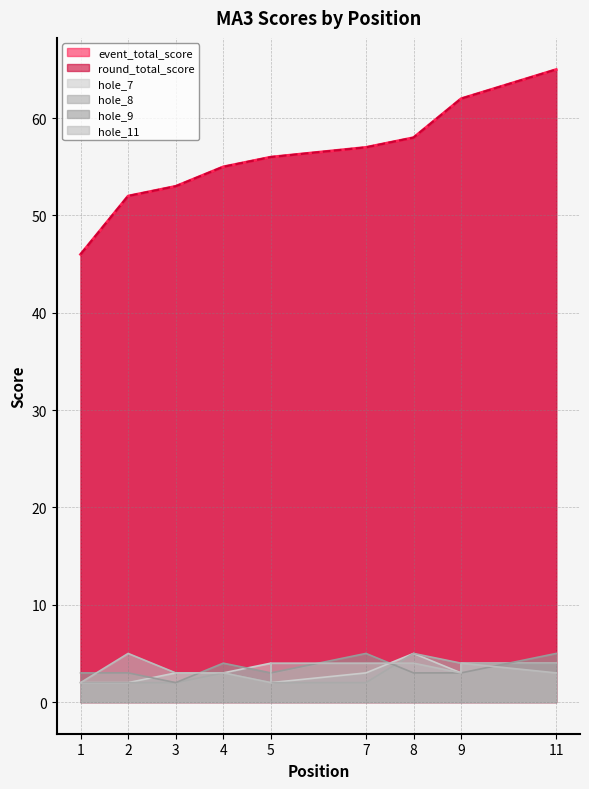

What is the difference between the maximum and second lowest values in the event_total_score series?

13